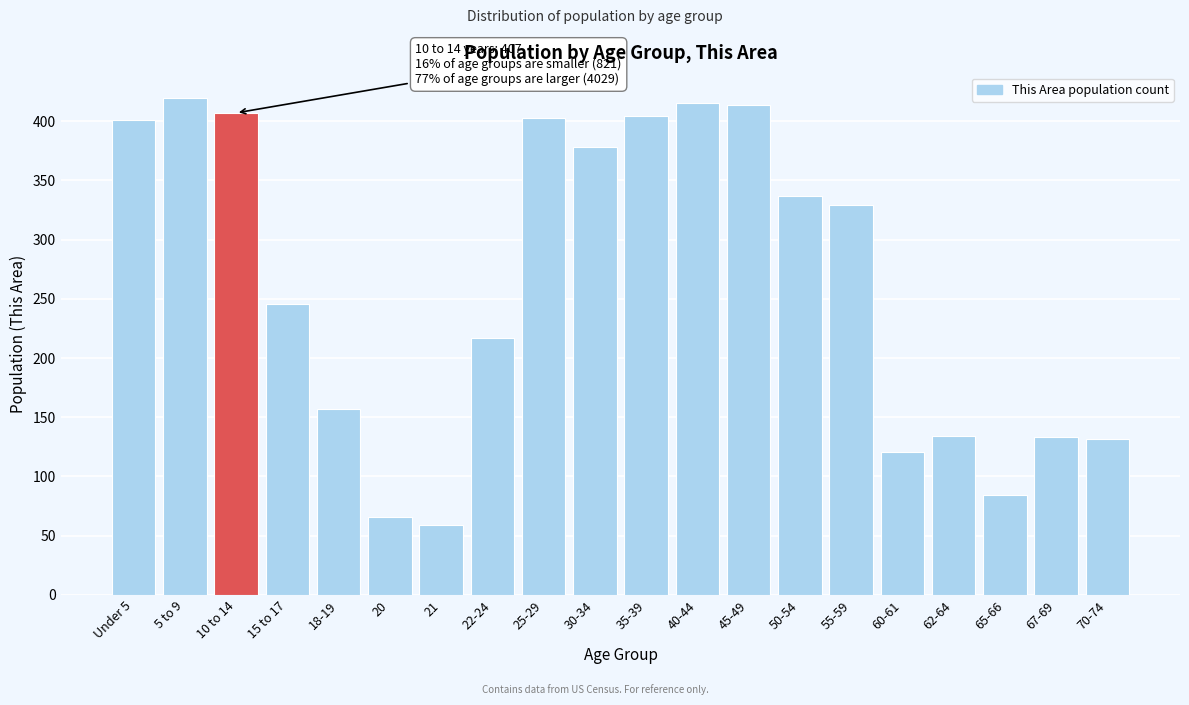

What position from the right is 30-34?

11